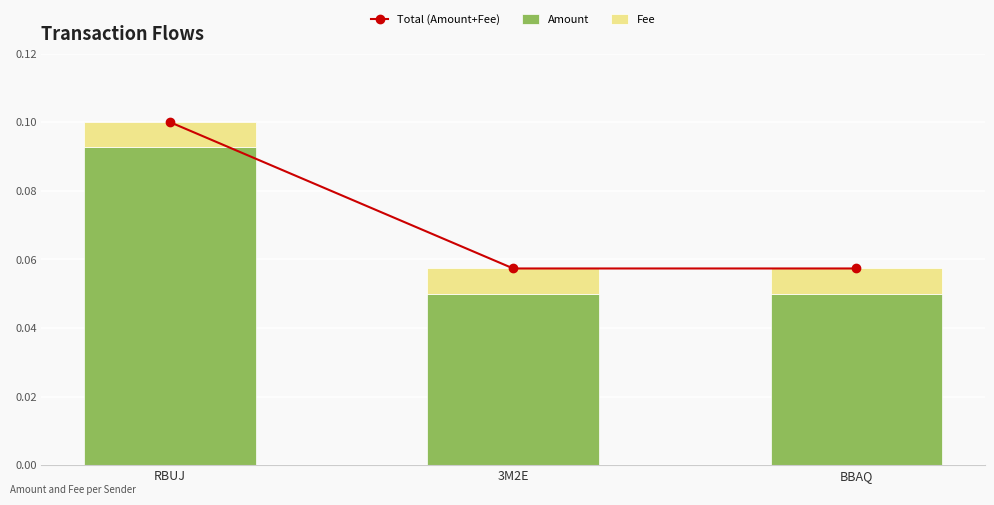

At which category is the sum across all series the highest?

RBUJ